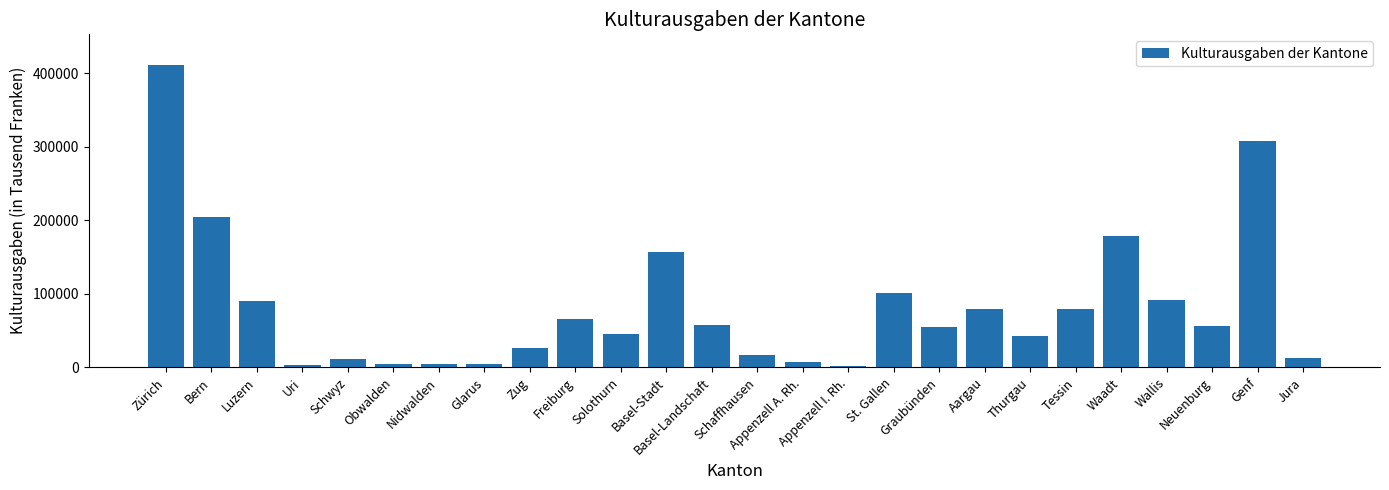

Which has a higher value, Graubünden or Schwyz?

Graubünden